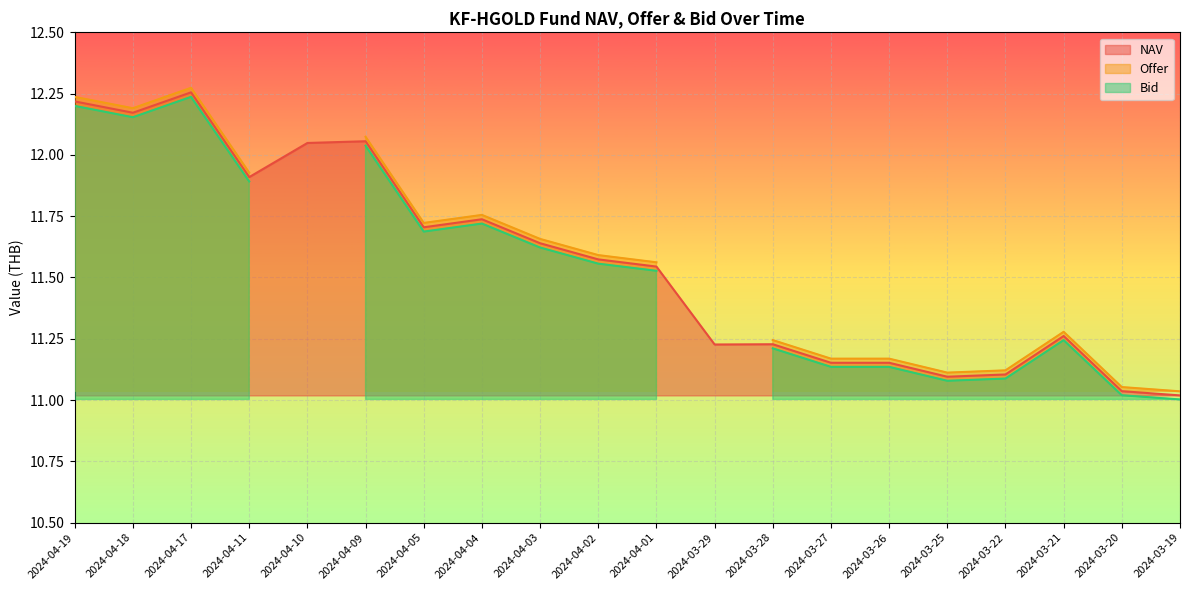

True or false: Offer has a value of 11.7 at 2024-04-03.

True